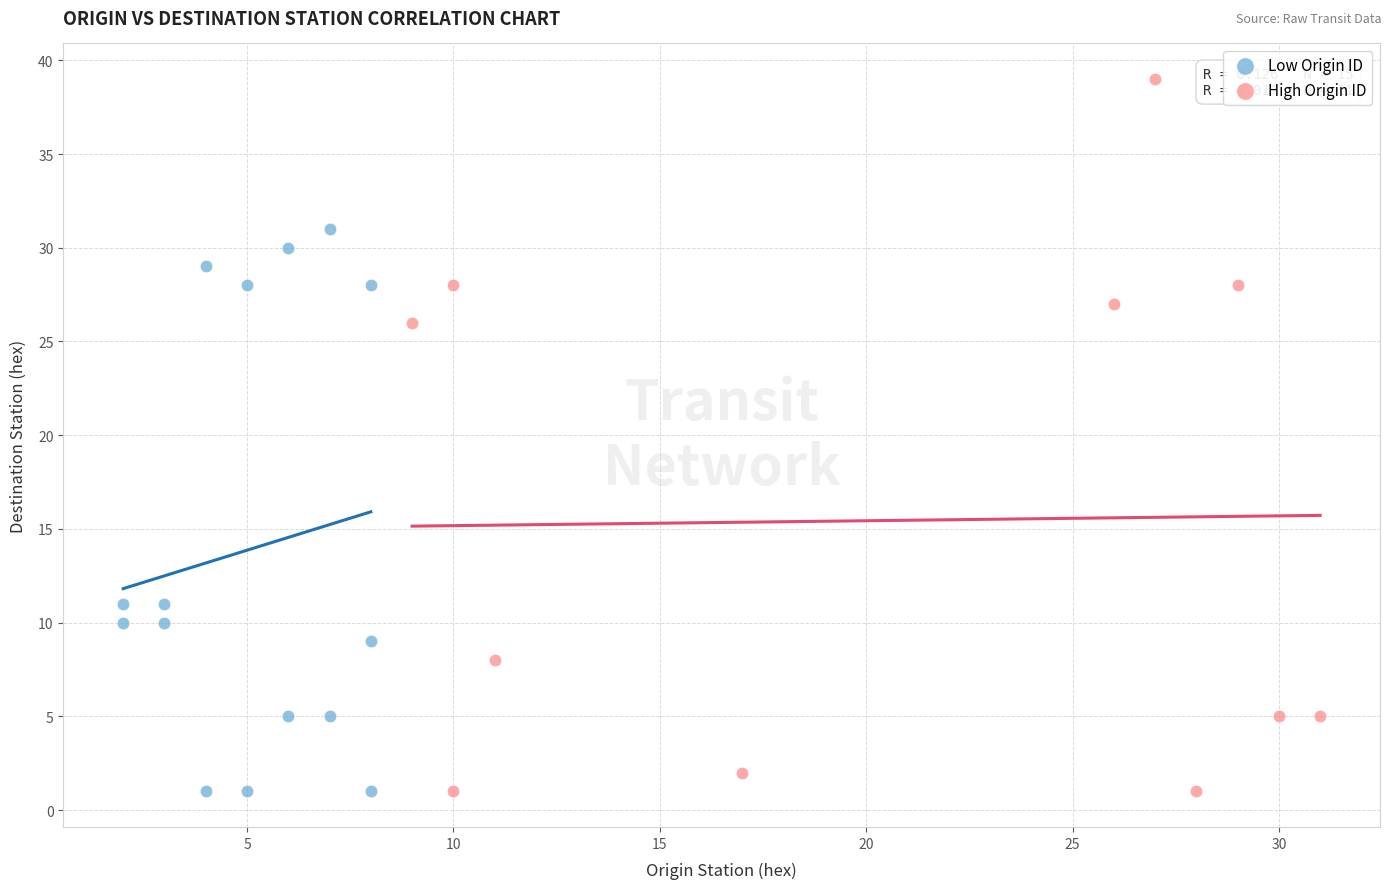

Which series has the widest spread of Y values?

High Origin ID